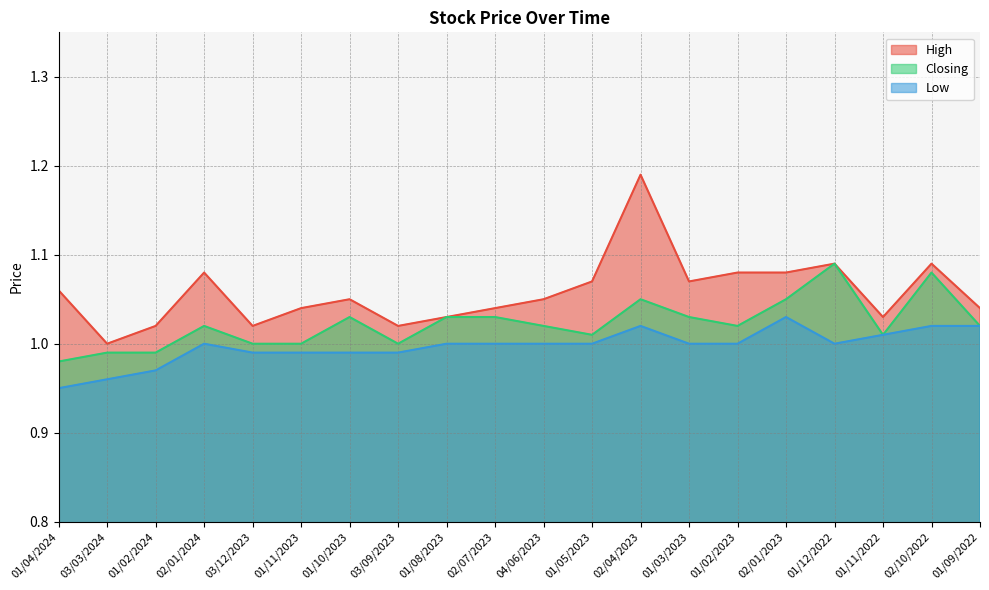

Does the chart have visible grid lines?

Yes